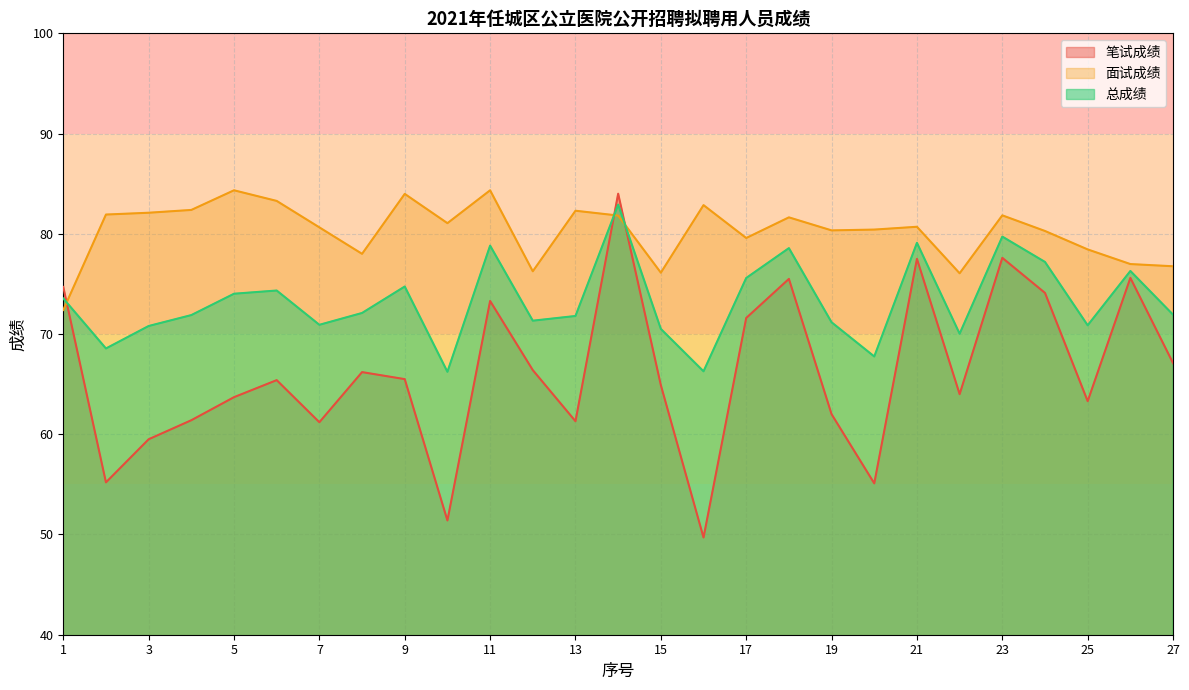

True or false: 面试成绩 has more than 2 points higher than both neighbors.

True